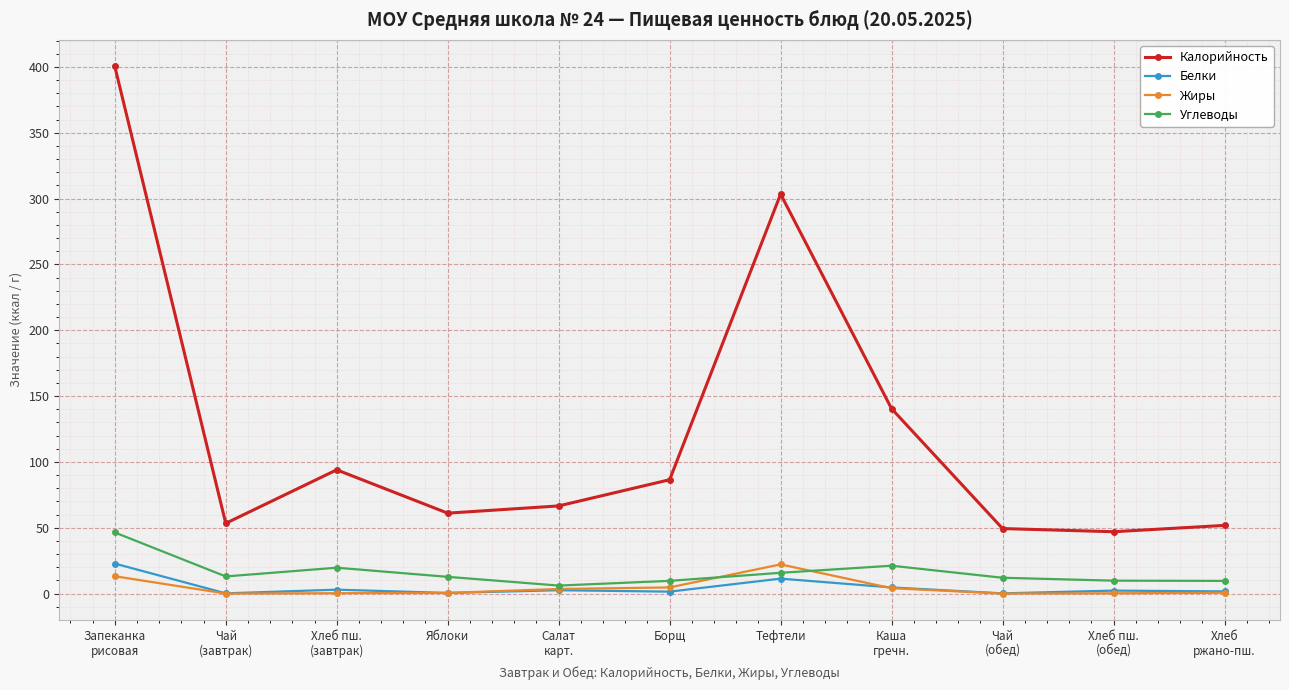

What is the maximum value for Белки?

22.8